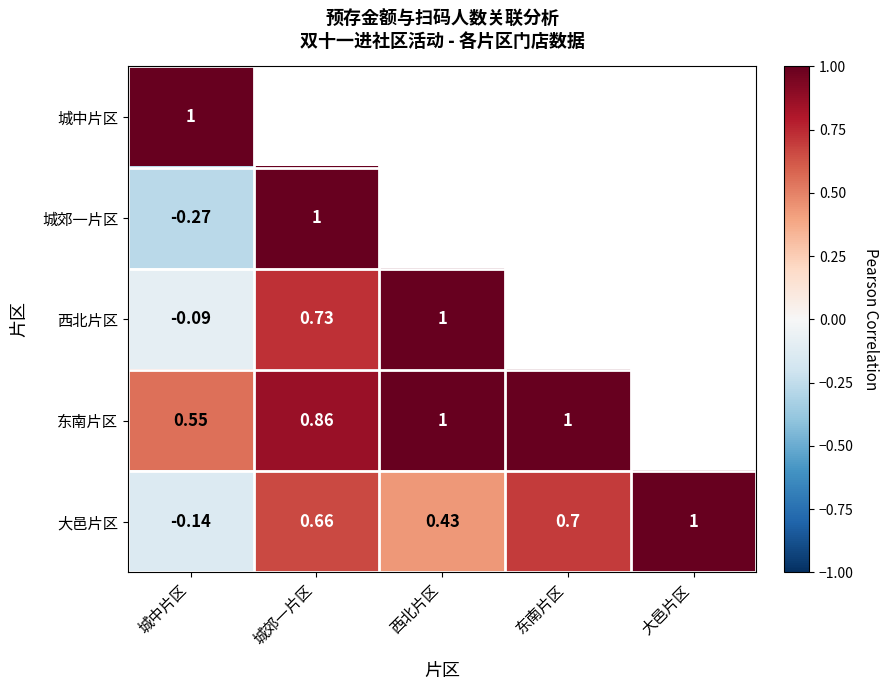

Which category has the lowest value in the 大邑片区 series?

城中片区